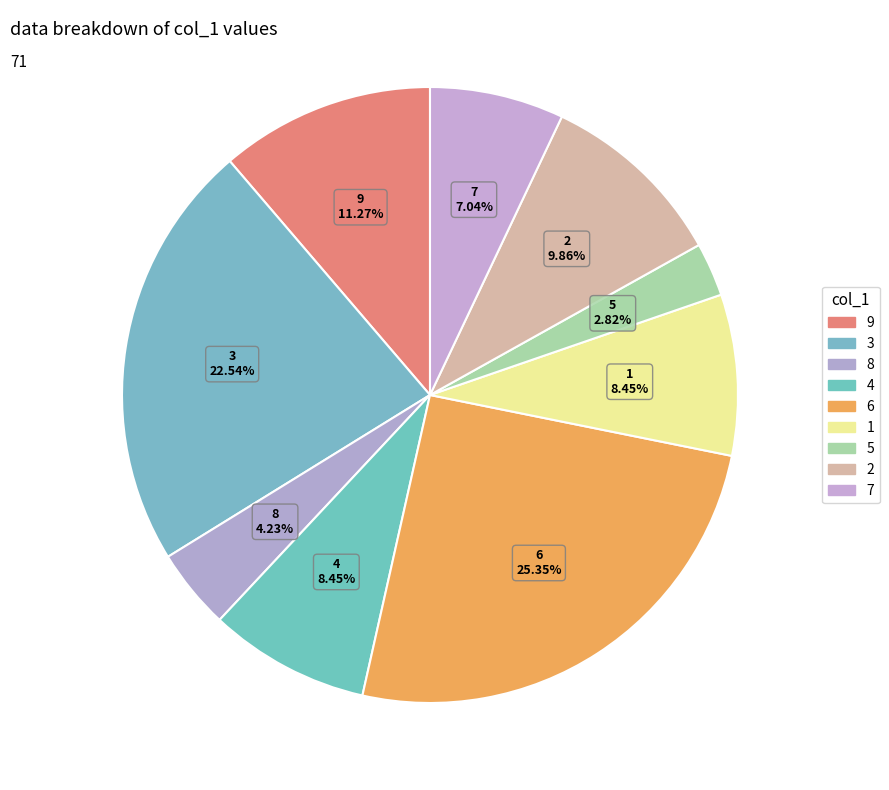

Count the number of slices in the pie.

9